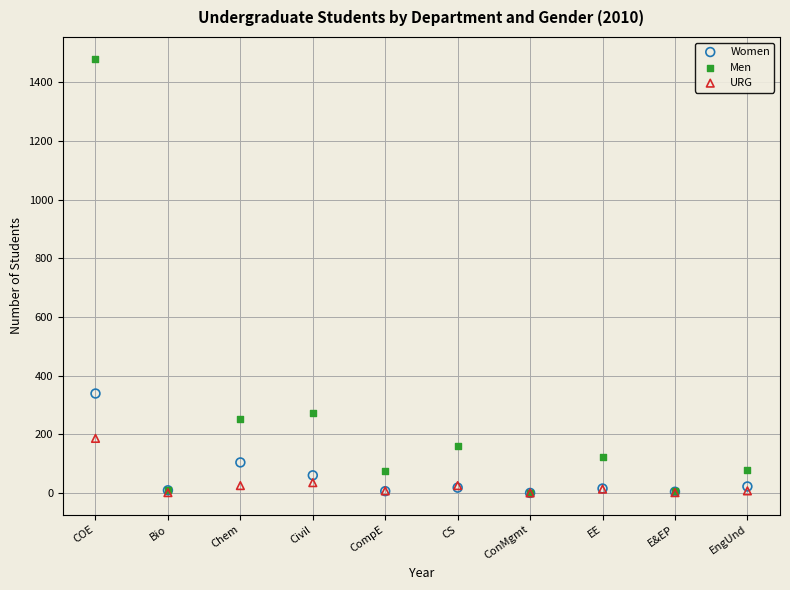

Which series reaches the maximum Y coordinate?

Men